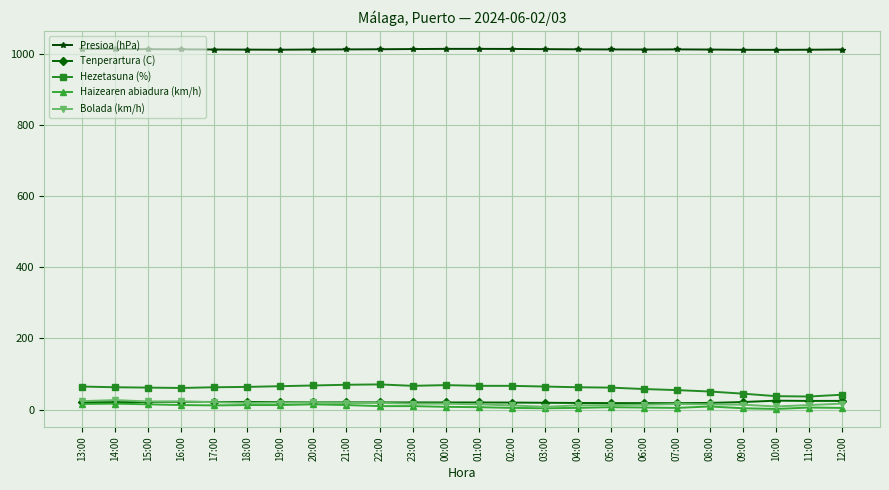

What is the label of the 2nd point from the left?

14:00